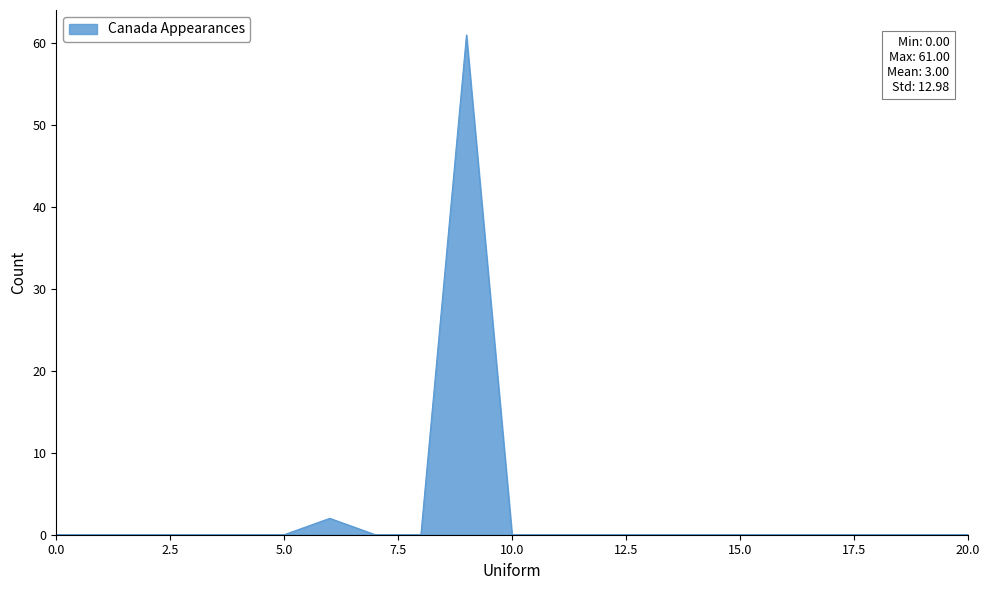

What is the maximum value shown in the chart?

61